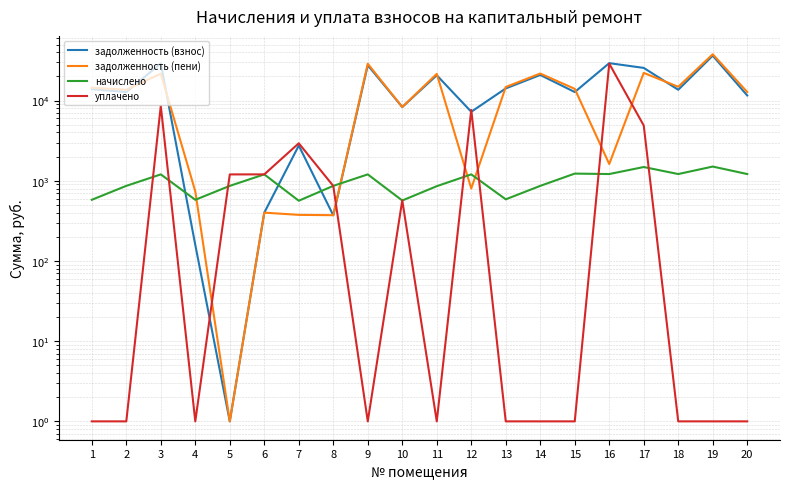

Reading left to right, extract all data points from this chart.

задолженность (взнос): 1=13882.1	2=12774.3	3=28995.2	4=158.6	5=1.0	6=400.4	7=2745.8	8=370.6	9=27582.2	10=8307.7	11=20671.6	12=7249.7	13=14173.6	14=20860.0	15=12772.6	16=29274.9	17=25540.3	18=13633.1	19=36304.9	20=11574.2
задолженность (пени): 1=14461.3	2=13638.2	3=21622.3	4=737.7	5=1.0	6=400.4	7=375.7	8=372.2	9=28783.4	10=8305.1	11=21527.6	12=800.8	13=14760.5	14=21723.8	15=14001.1	16=1617.2	17=22139.1	18=14846.0	19=37808.4	20=12787.1
начислено: 1=579.1	2=863.9	3=1201.2	4=579.1	5=863.9	6=1201.2	7=563.5	8=863.9	9=1201.2	10=567.5	11=856.0	12=1201.2	13=587.0	14=863.9	15=1228.5	16=1212.9	17=1484.0	18=1212.9	19=1503.5	20=1212.9
уплачено: 1=1.0	2=1.0	3=8574.0	4=1.0	5=1200.0	6=1201.2	7=2933.6	8=862.2	9=1.0	10=570.0	11=1.0	12=7650.1	13=1.0	14=1.0	15=1.0	16=28870.6	17=4885.2	18=1.0	19=1.0	20=1.0